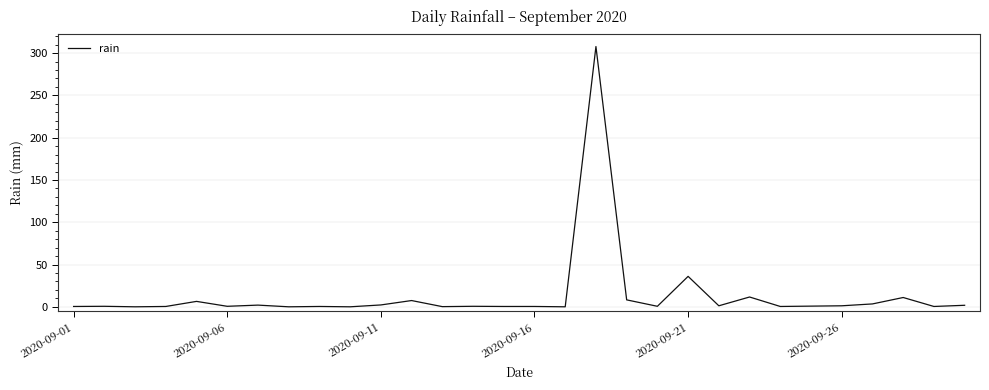

What is the greatest value displayed?

307.8